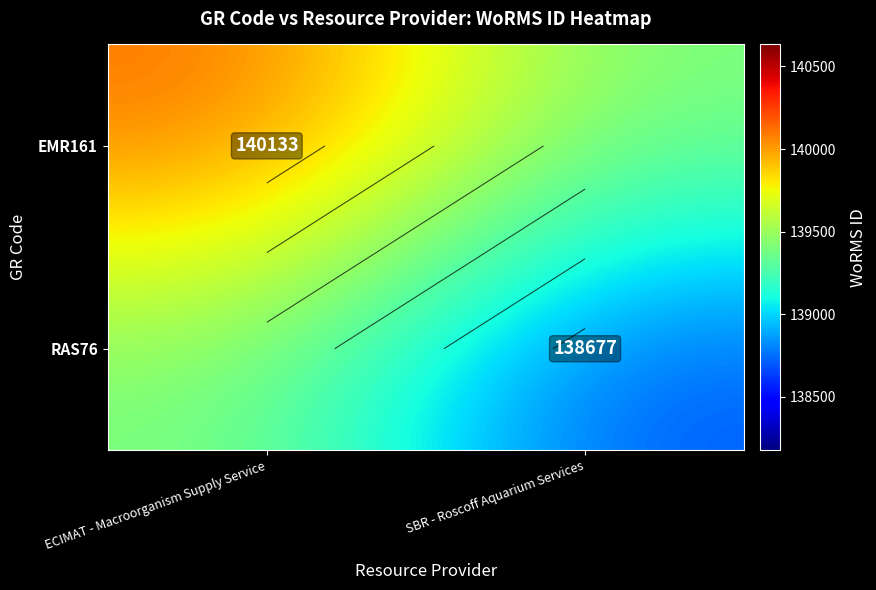

At which category is the sum across all series the highest?

ECIMAT - Macroorganism Supply Service